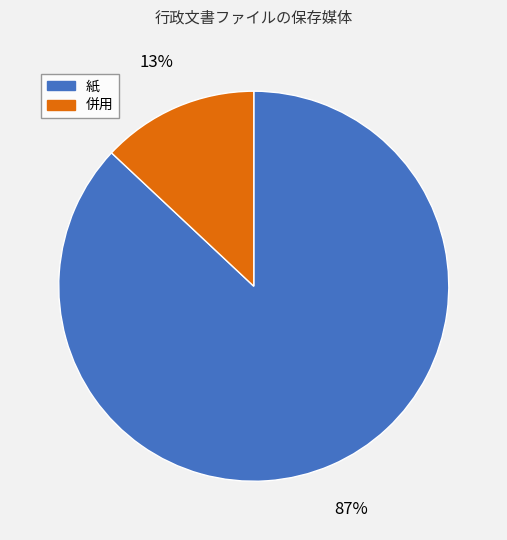

Is it true that 紙 is 96% of the pie?

False